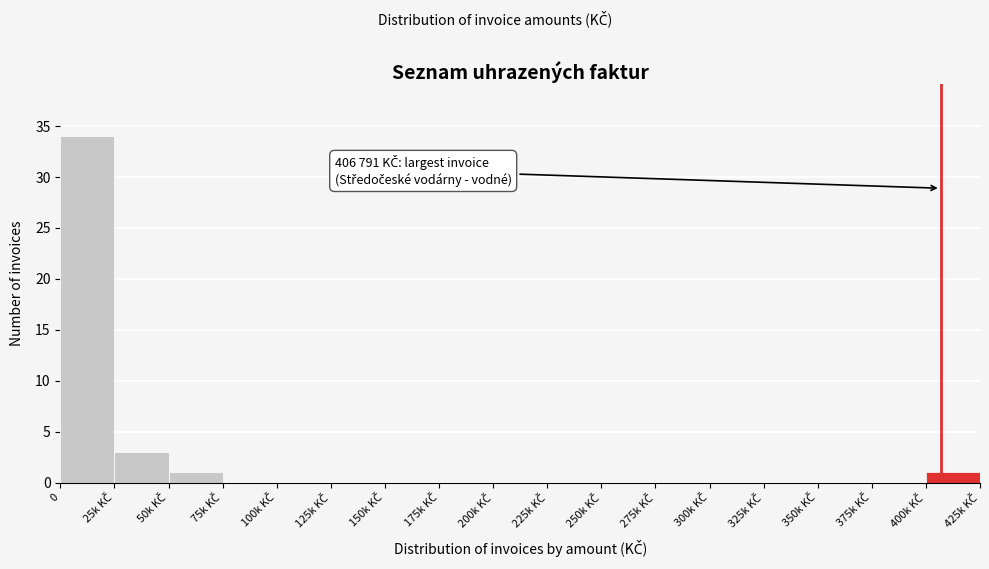

What is the sum of all values?

39